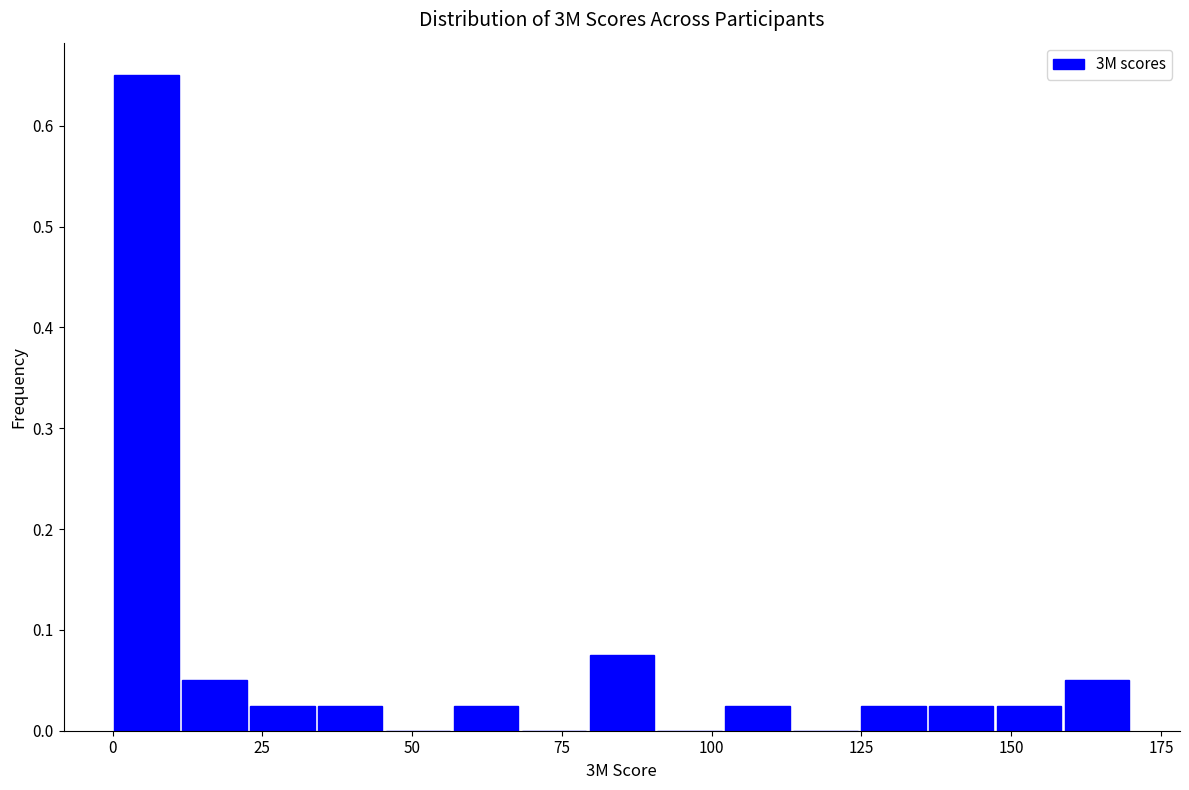

Around what value on the x-axis is the tallest bar? Give the approximate position of its centre, as read against the axis.

5